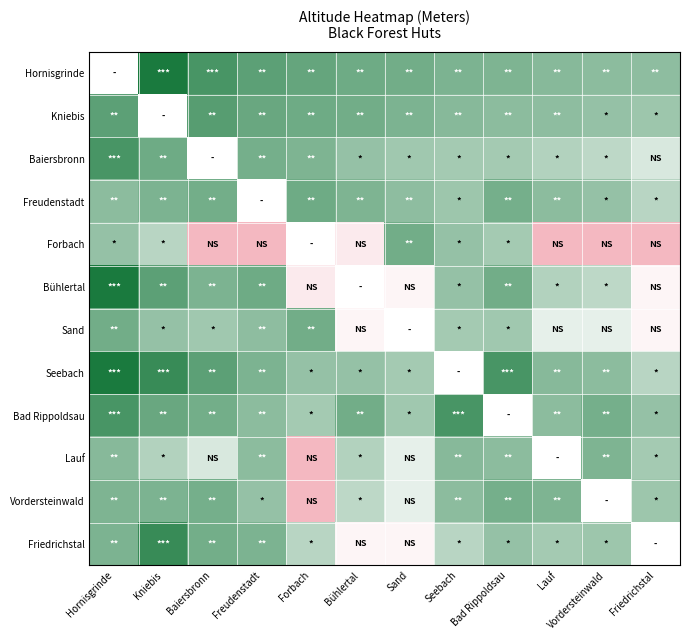

Rank the series at Vordersteinwald from lowest to highest value.

Forbach, Sand, Baiersbronn, Bühlertal, Friedrichstal, Kniebis, Freudenstadt, Hornisgrinde, Seebach, Lauf, Bad Rippoldsau, Vordersteinwald